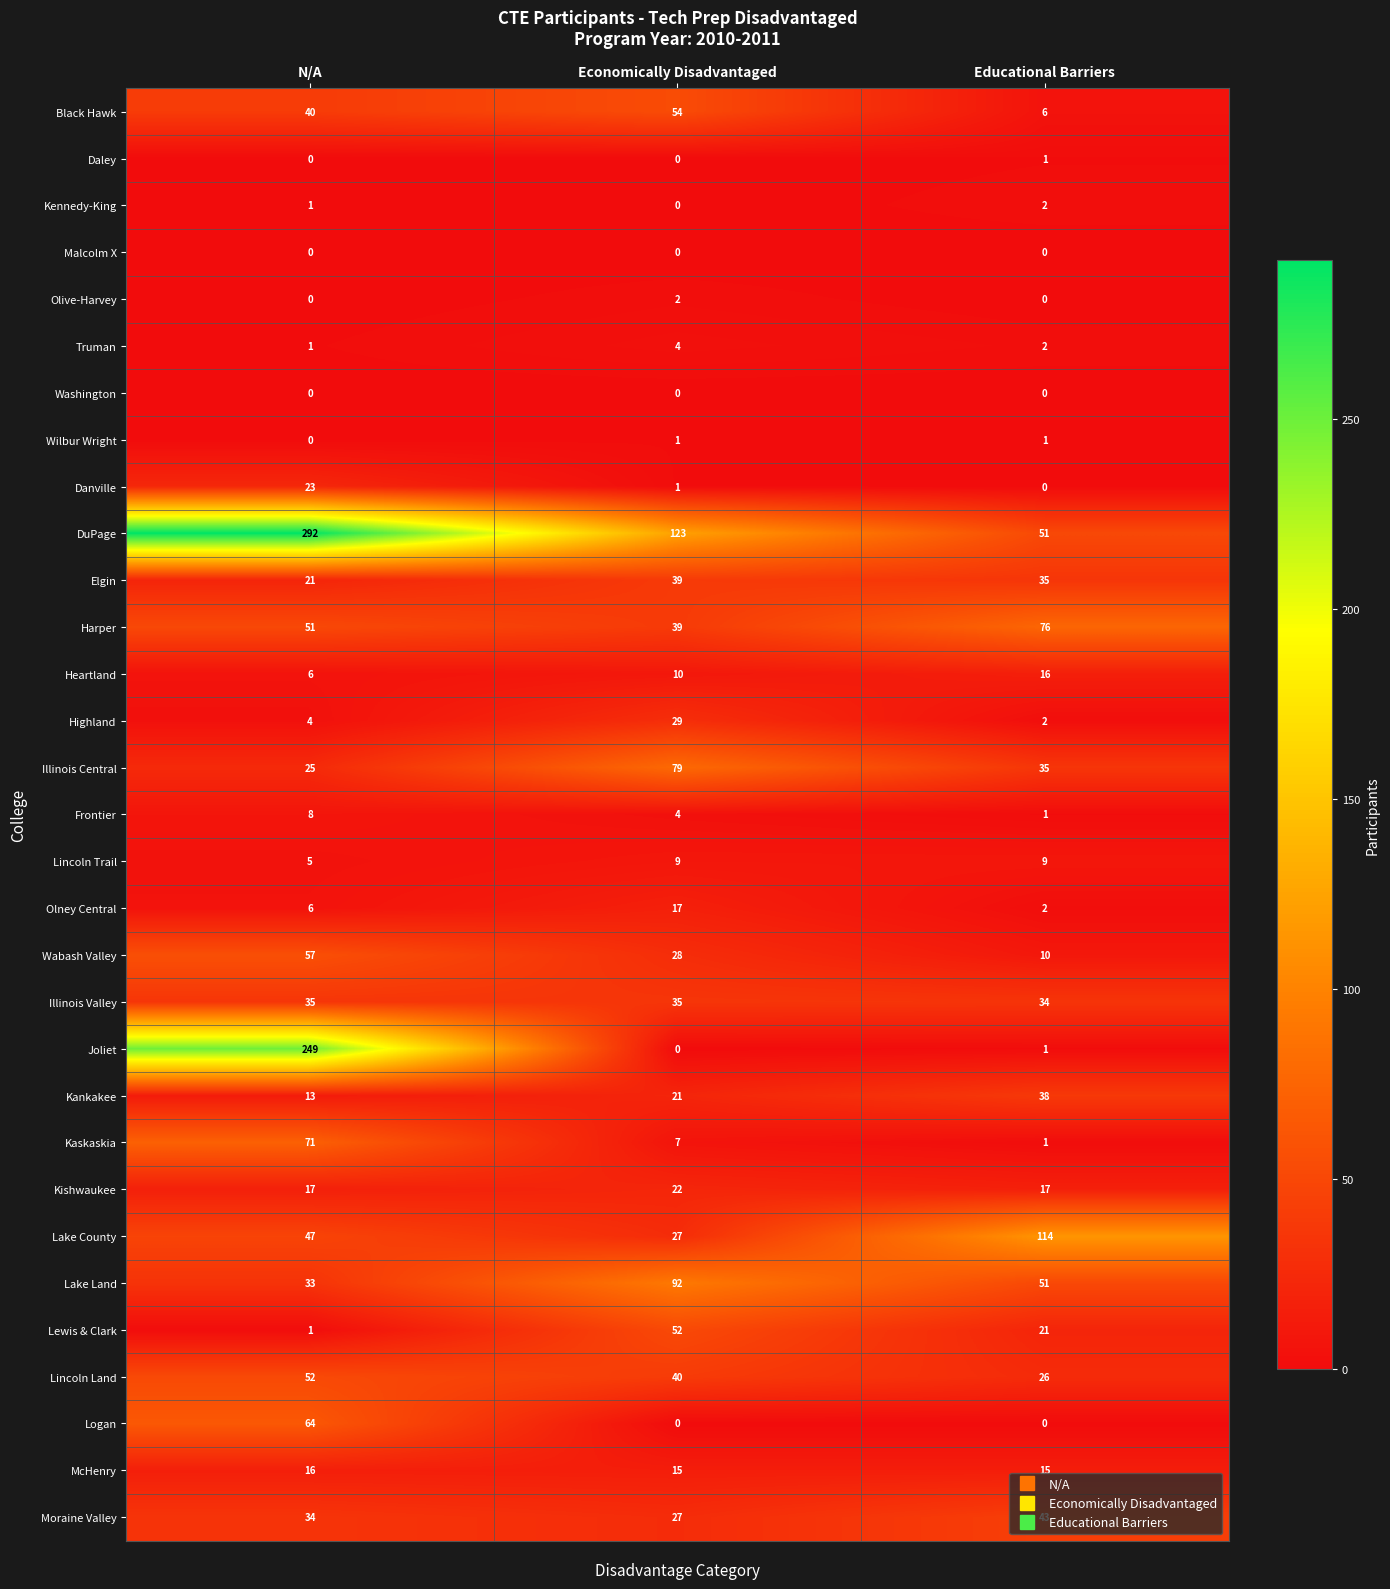

What is the sum of all Harper values?

166